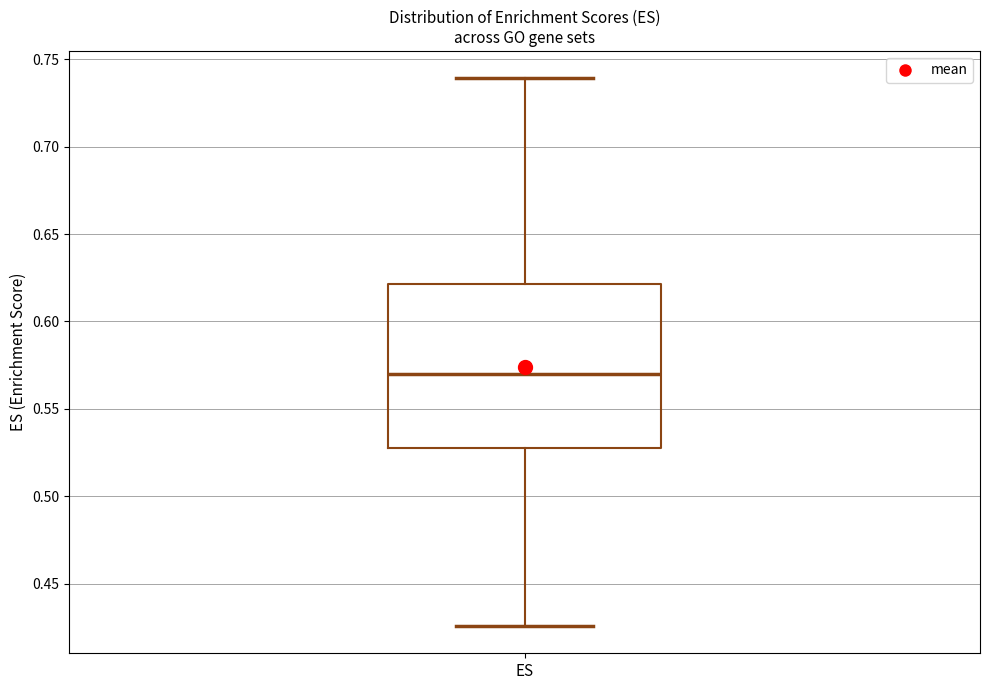

Transcribe this box plot: give where the median line is, the range the box spans, and where the two whiskers end, as read against the y-axis. The values are not printed on the chart, so give them approximately, as read against the axis.

median 0.570, box 0.525 to 0.620, whiskers 0.425 to 0.740